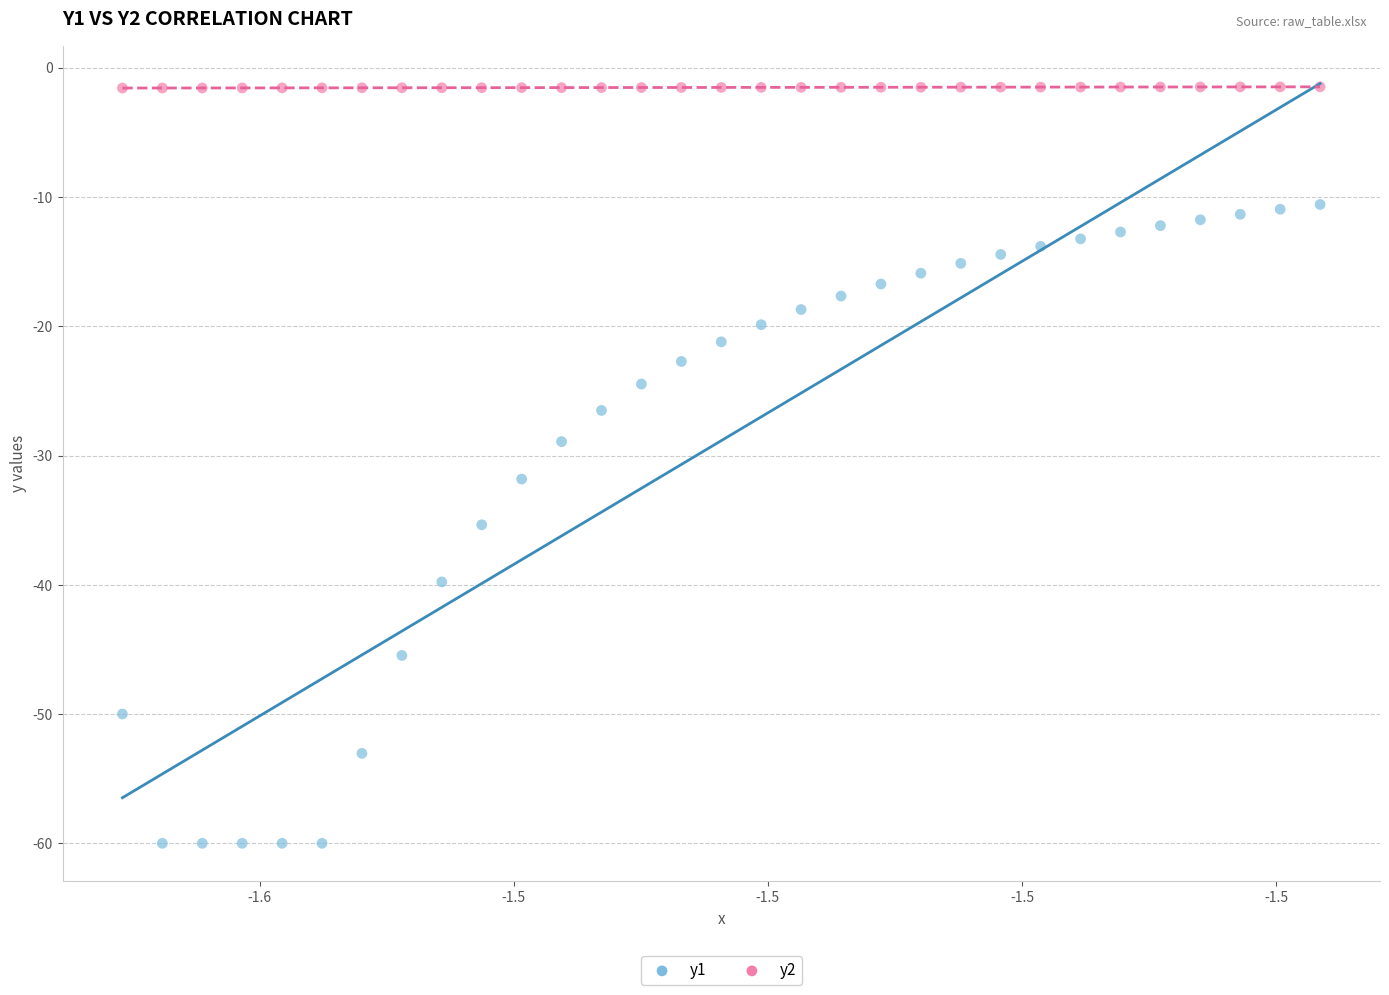

What are all the series names shown in the legend?

y1, y2